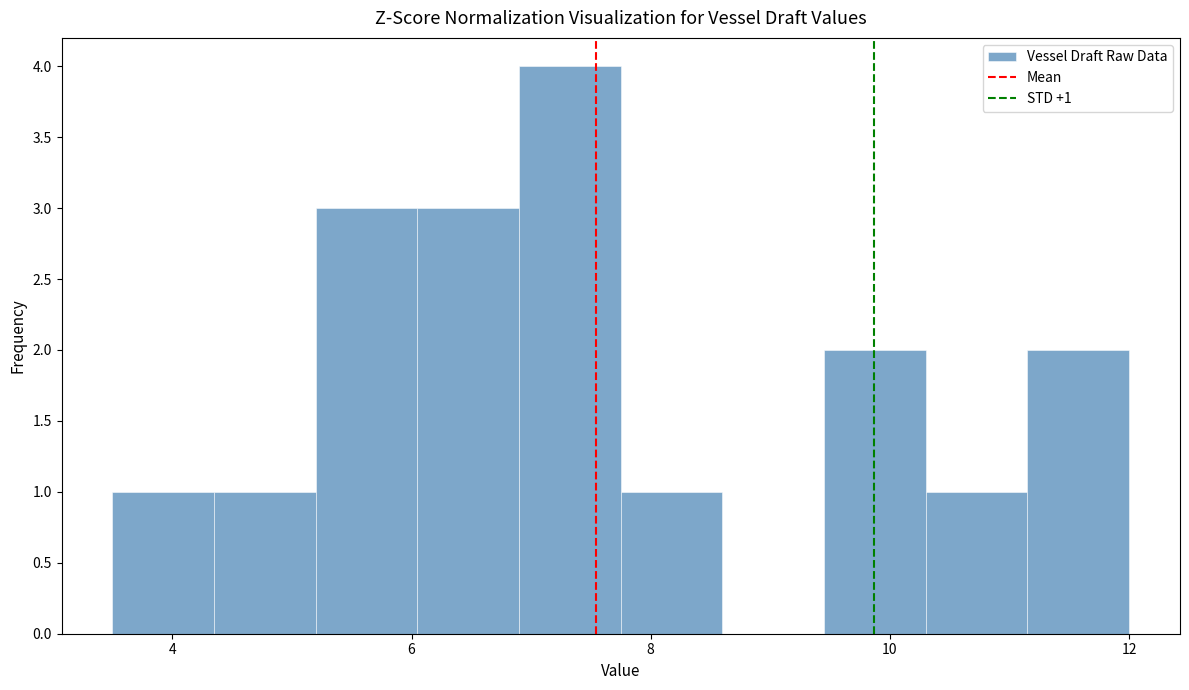

Over which range of the x-axis is the bar tallest?

6.90 to 7.75